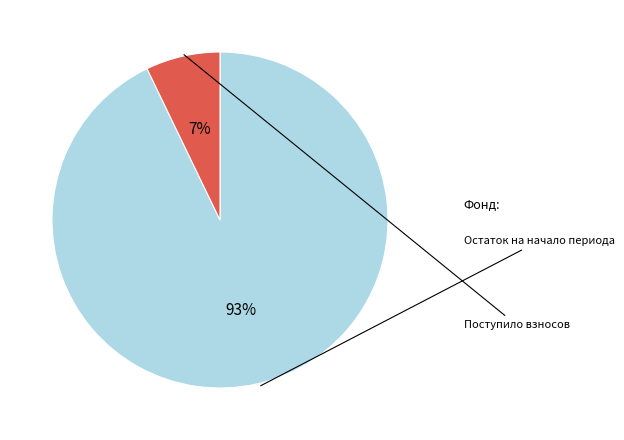

The Поступило взносов slice represents 7% of the pie. True or false?

True